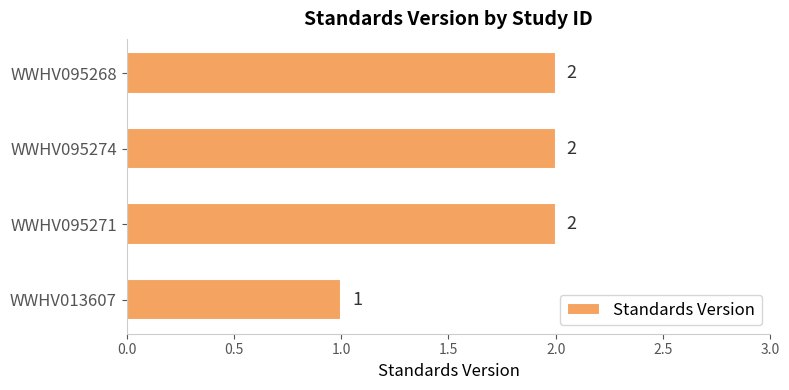

Is it true that the value at WWHV095268 is 1?

False